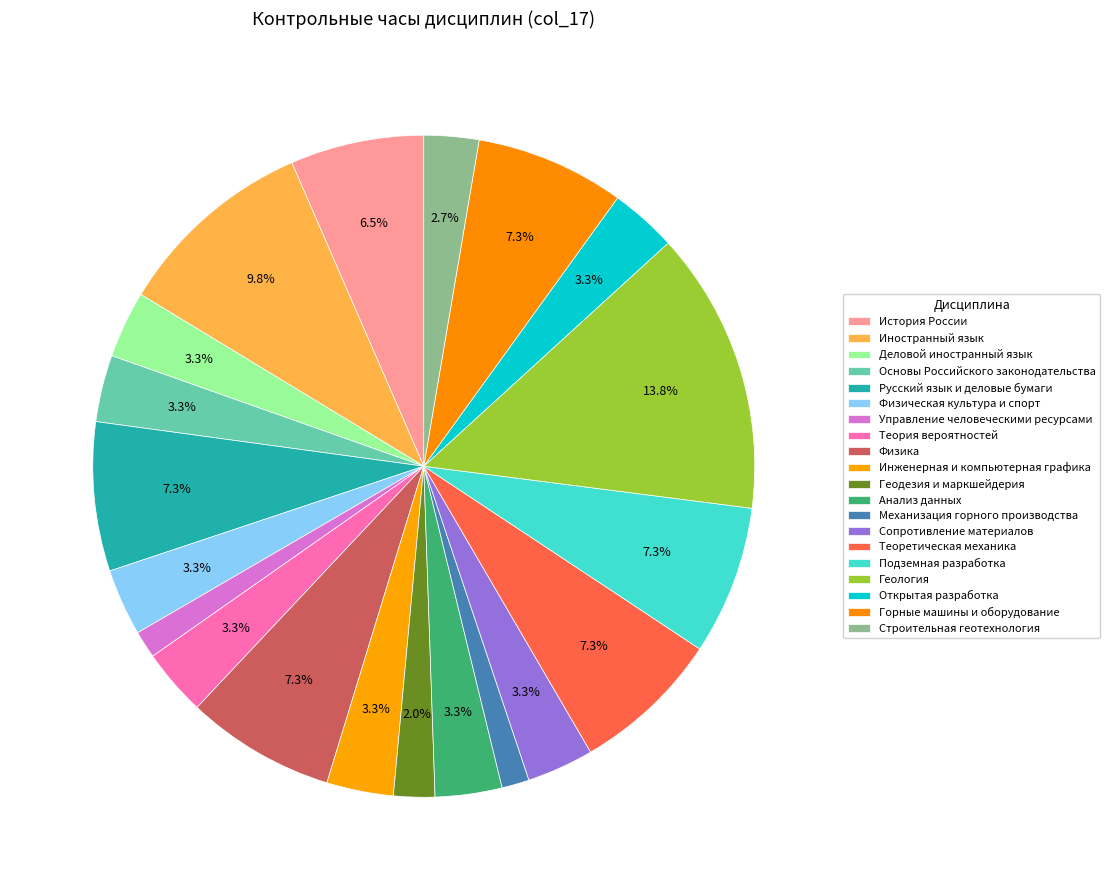

How many slices are in this pie chart?

20